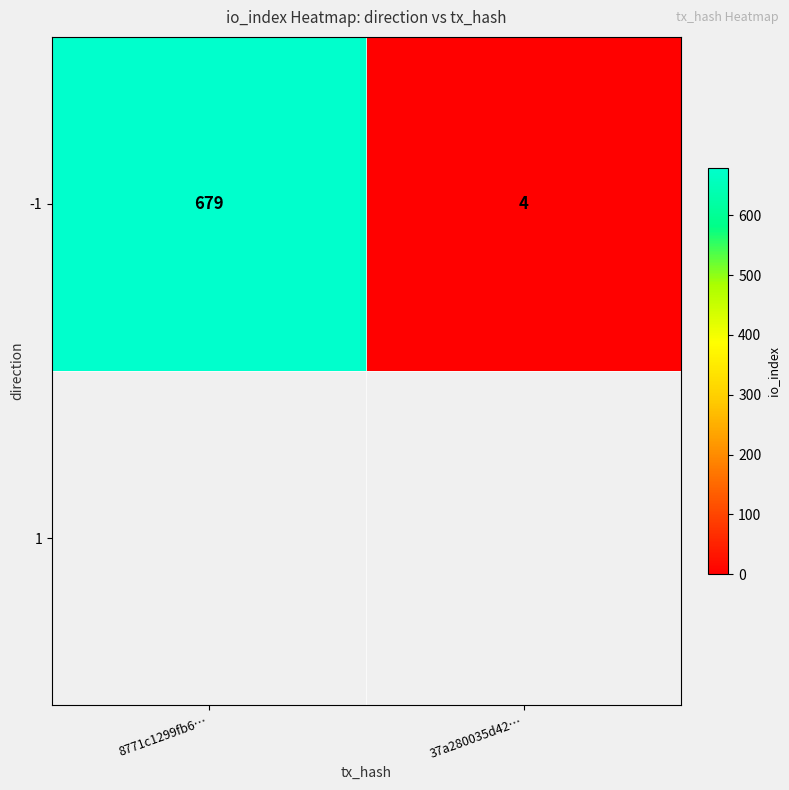

What is the maximum value shown in the chart?

679